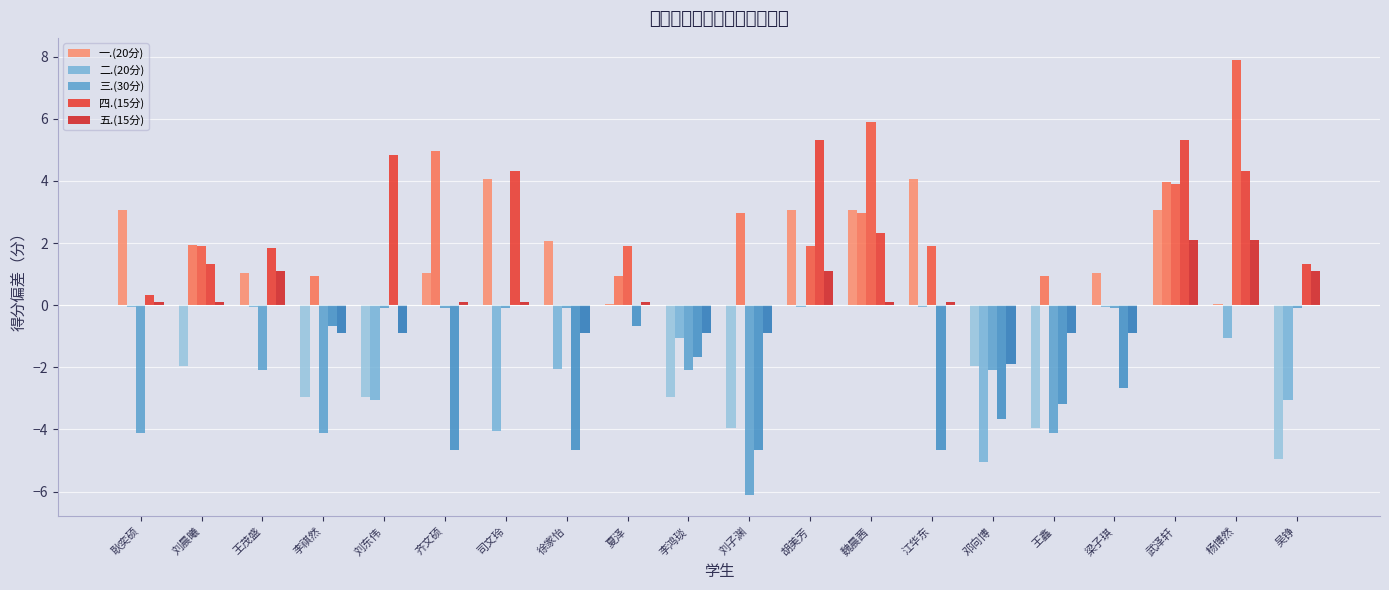

At 李祺然, list the series in order from largest to smallest.

二.(20分), 四.(15分), 五.(15分), 一.(20分), 三.(30分)